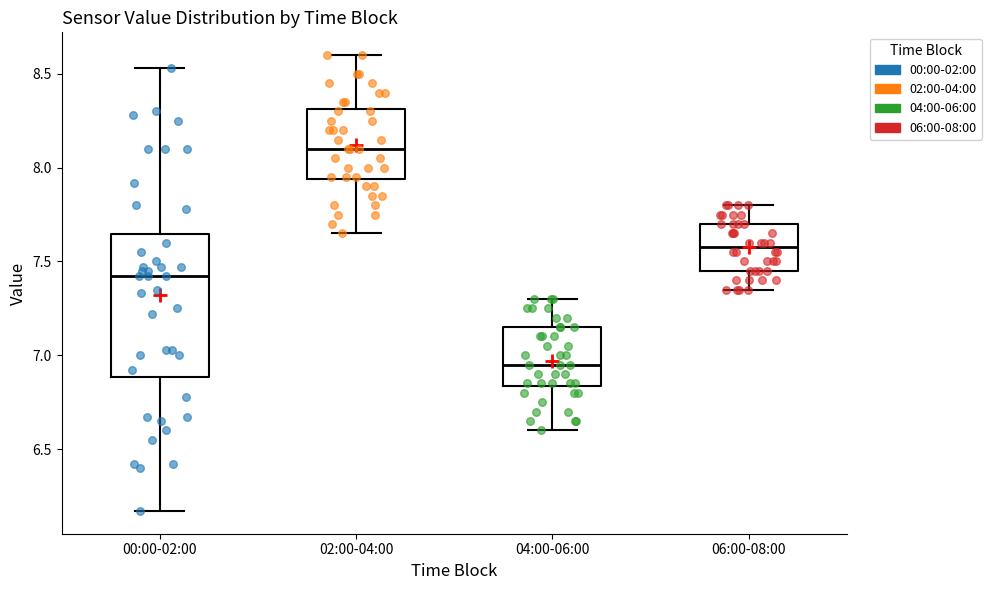

Which box's median line is the highest?

02:00-04:00